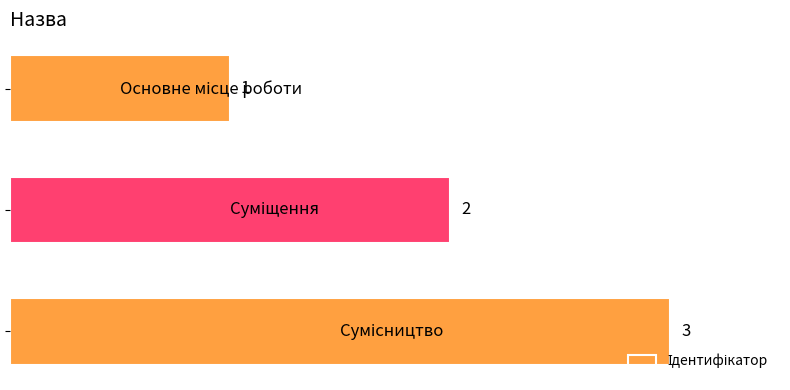

What is the sum of all values?

6